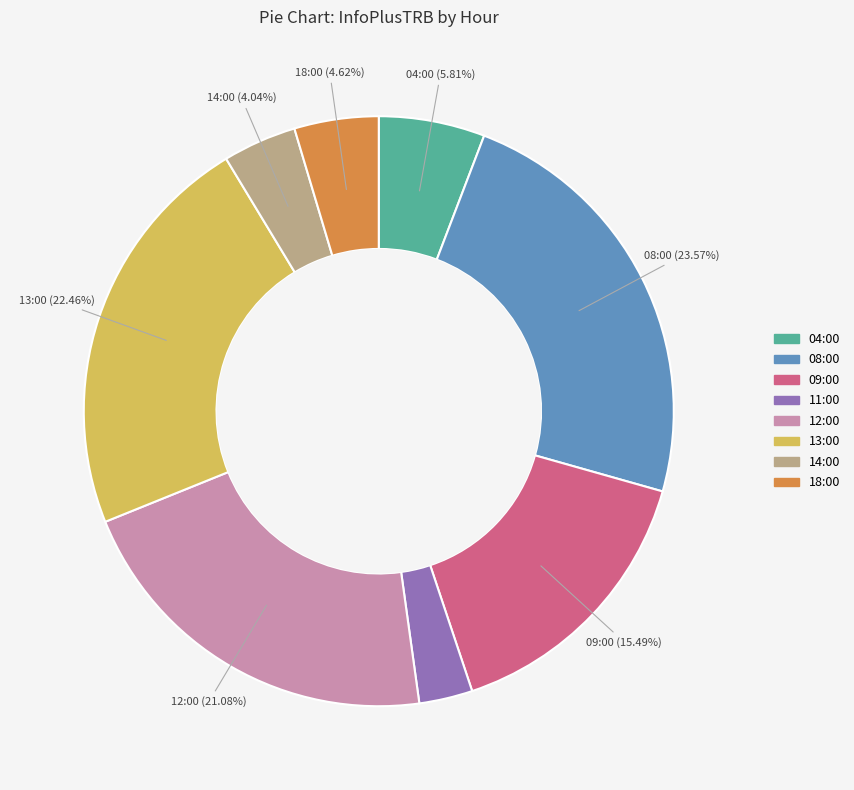

Is the sum of 12:00 and 13:00 greater than half?

No